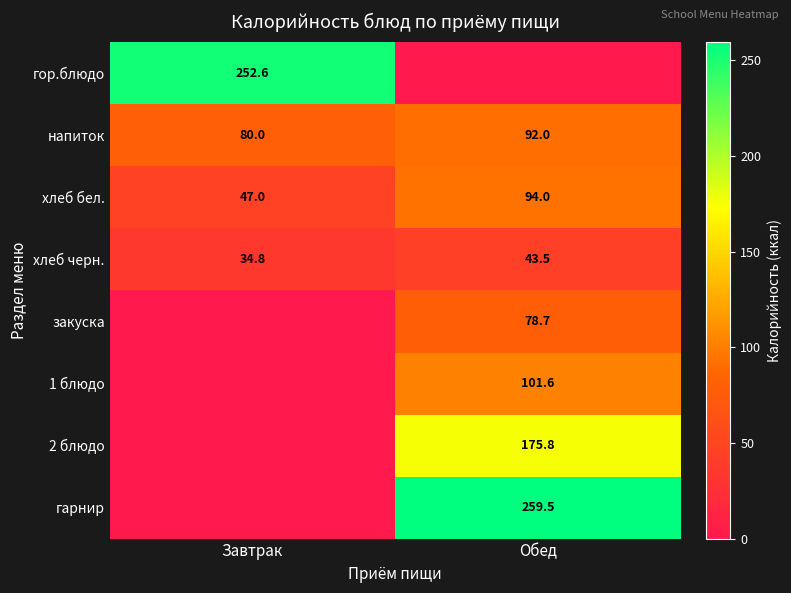

Where is напиток nearest to the value 86?

Завтрак